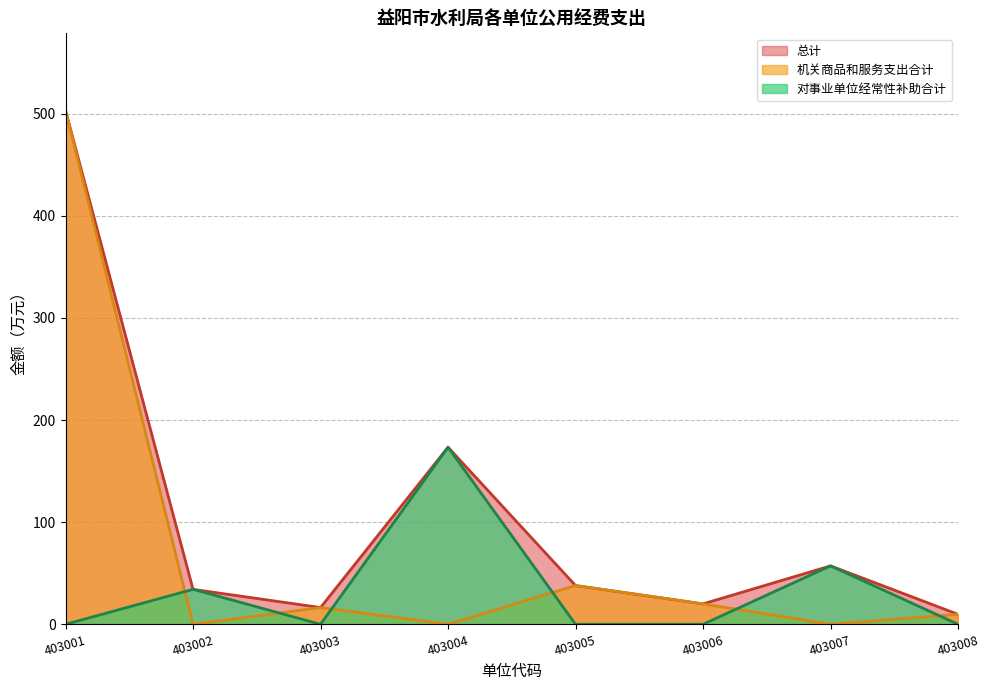

Does the chart have visible grid lines?

Yes